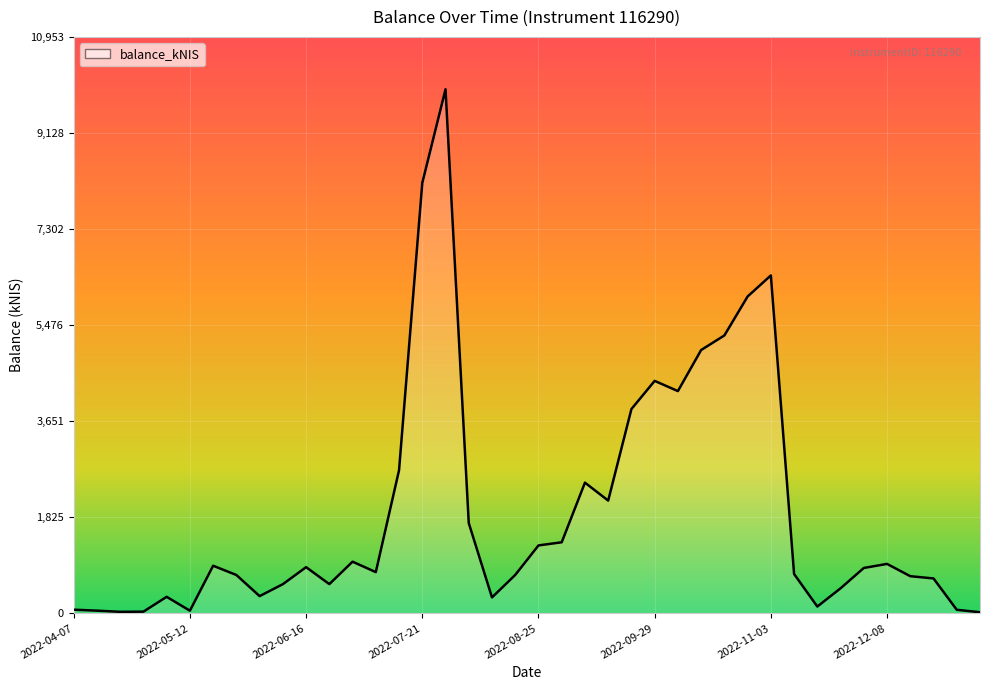

How many lines are shown in the chart?

1